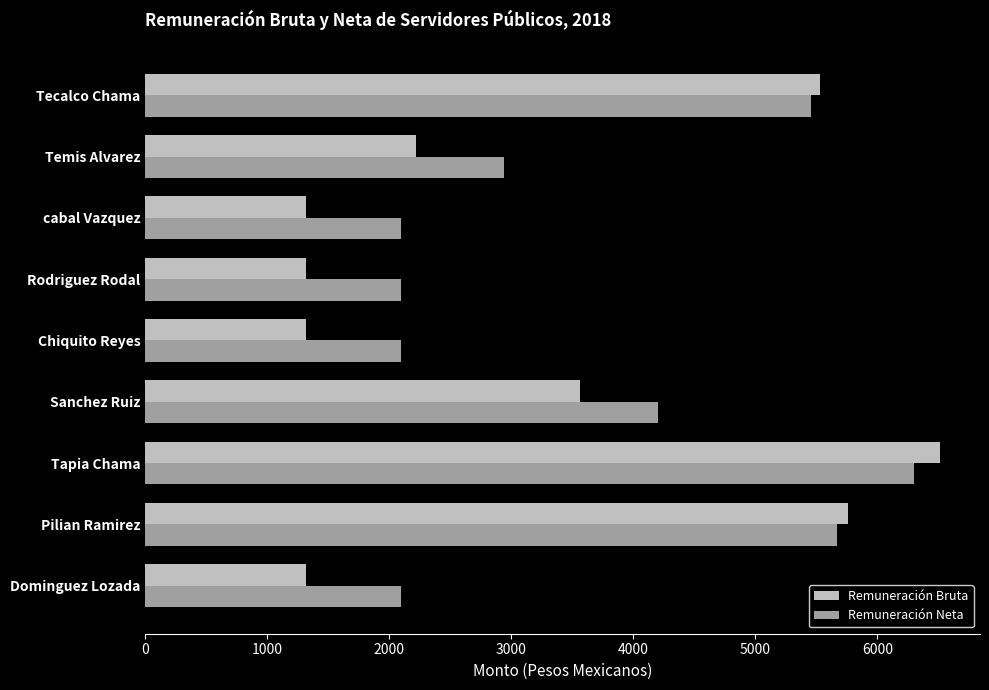

What value does the Remuneración Neta series have at Rodriguez Rodal?

2100.0